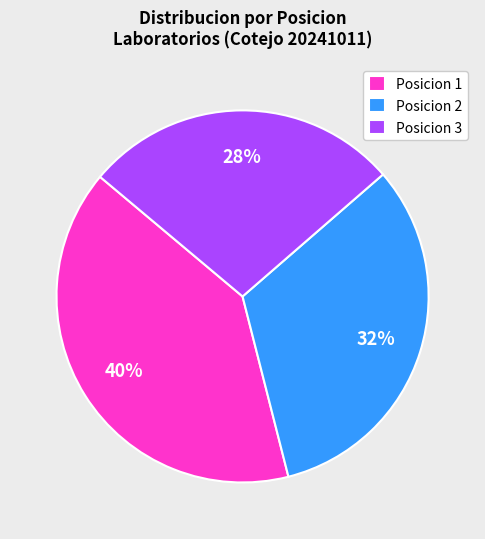

Rank the categories by value from highest to lowest.

Posicion 1, Posicion 2, Posicion 3